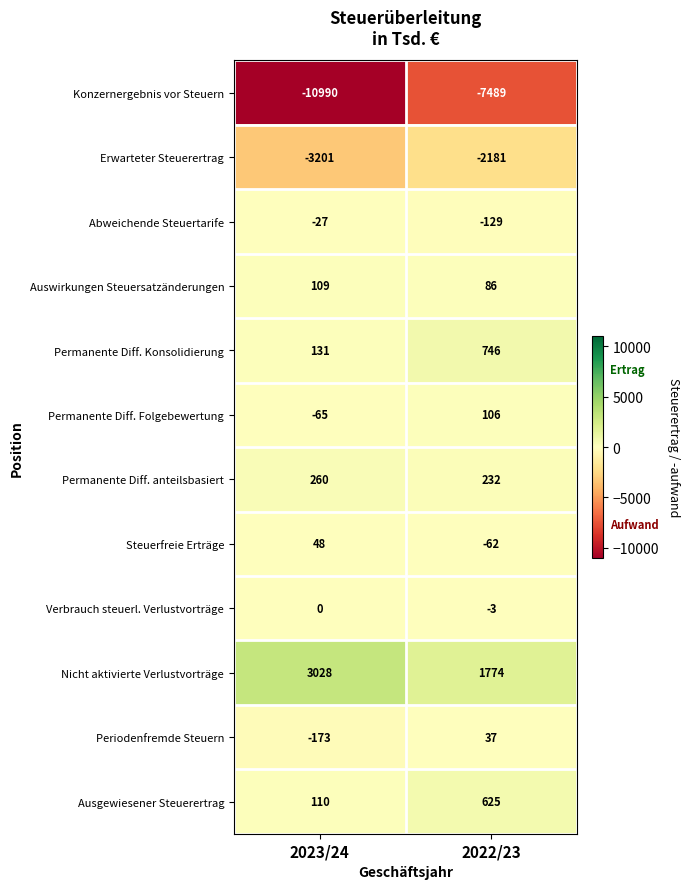

Reading right to left, transcribe all the data shown in this chart.

Konzernergebnis vor Steuern: 2022/23=-7489	2023/24=-10990
Erwarteter Steuerertrag: 2022/23=-2181	2023/24=-3201
Abweichende Steuertarife: 2022/23=-129	2023/24=-27
Auswirkungen Steuersatzänderungen: 2022/23=86	2023/24=109
Permanente Diff. Konsolidierung: 2022/23=746	2023/24=131
Permanente Diff. Folgebewertung: 2022/23=106	2023/24=-65
Permanente Diff. anteilsbasiert: 2022/23=232	2023/24=260
Steuerfreie Erträge: 2022/23=-62	2023/24=48
Verbrauch steuerl. Verlustvorträge: 2022/23=-3	2023/24=0
Nicht aktivierte Verlustvorträge: 2022/23=1774	2023/24=3028
Periodenfremde Steuern: 2022/23=37	2023/24=-173
Ausgewiesener Steuerertrag: 2022/23=625	2023/24=110